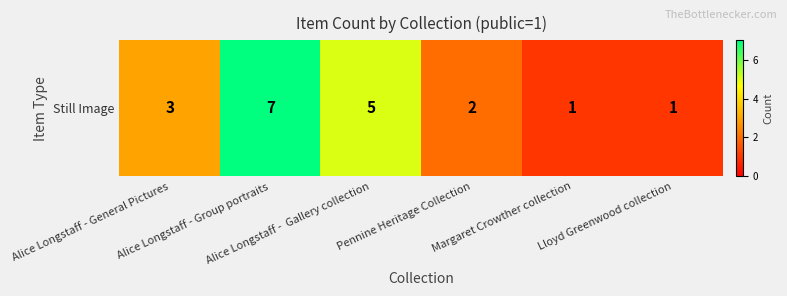

Which label corresponds to the largest value in the chart?

Alice Longstaff - Group portraits